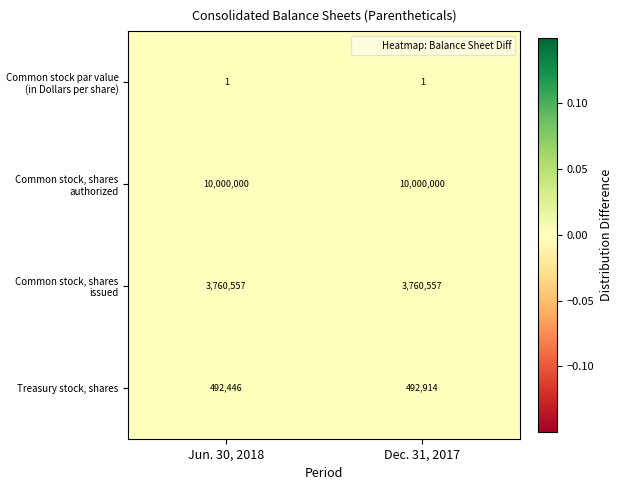

Which series has the largest total across all categories?

Common stock, shares authorized